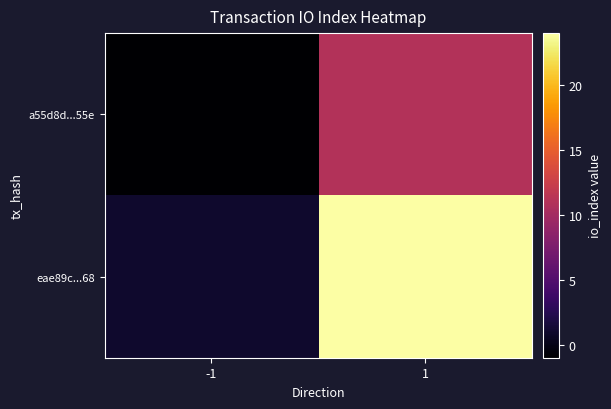

At how many categories does at least one series exceed 3?

1